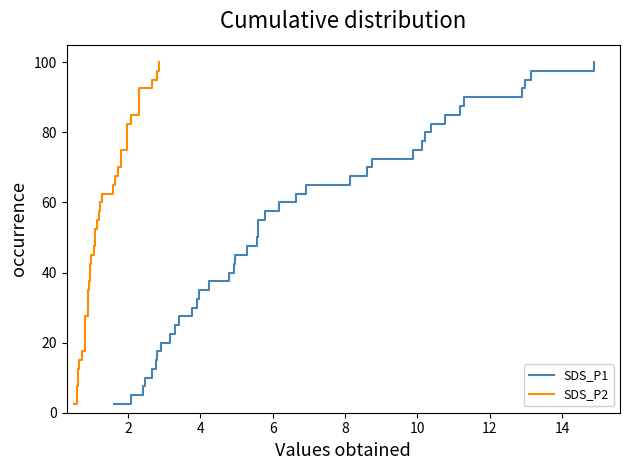

Count the number of categories in the chart.

40